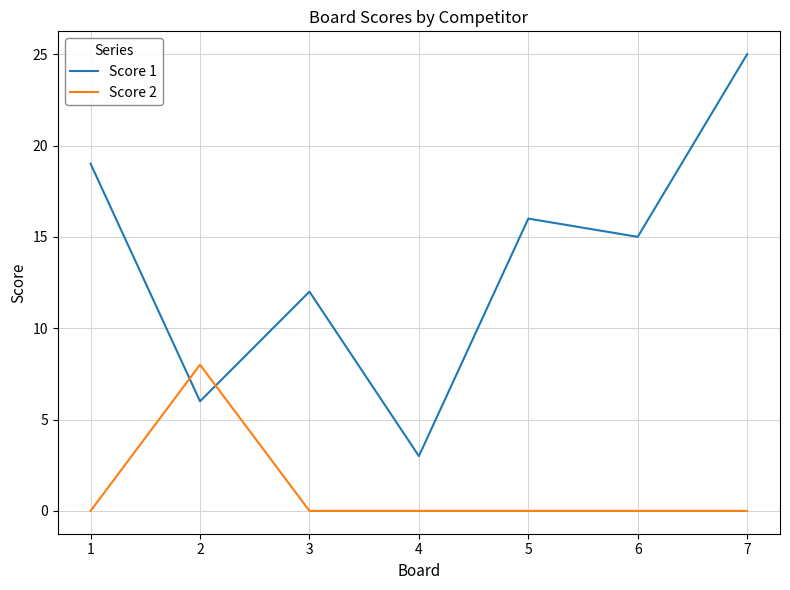

Which series has the largest range (max minus min)?

Score 1